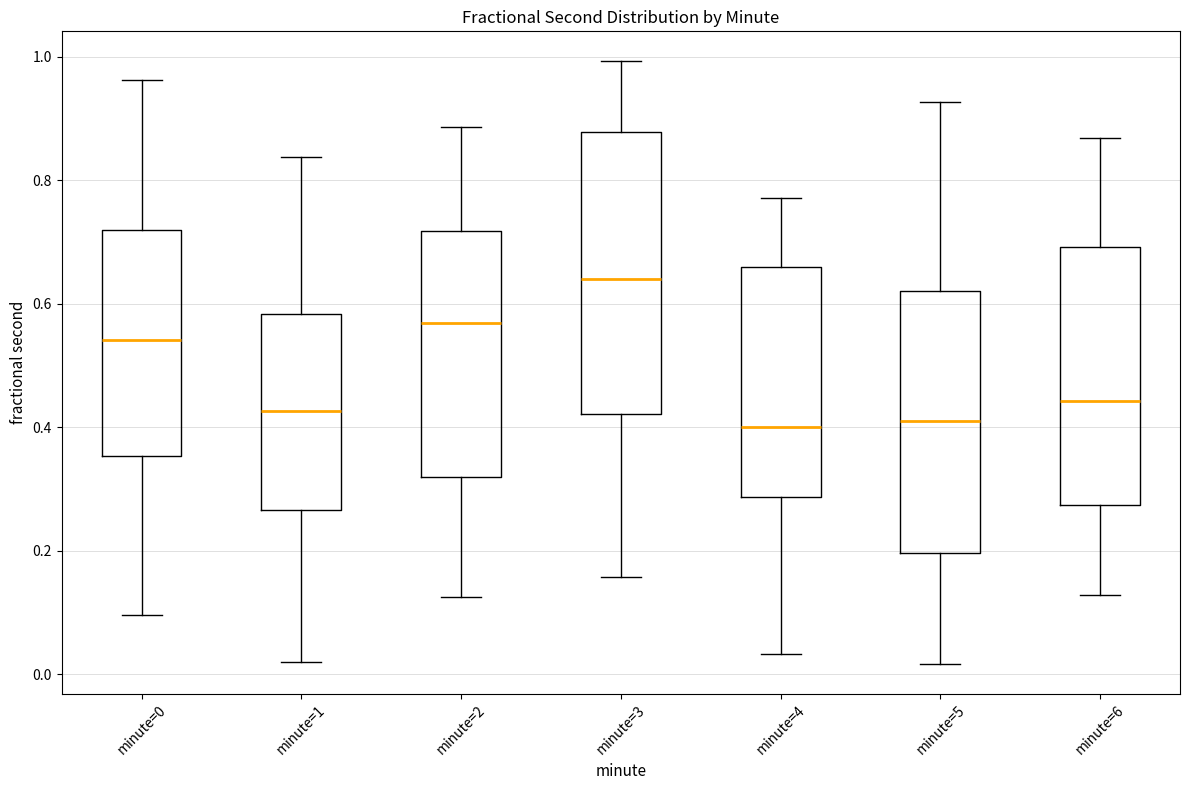

Reading left to right, transcribe this box plot: for each box, give where its median line is, the range the box spans, and where its two whiskers end, as read against the y-axis. The values are not printed on the chart, so give them approximately, as read against the axis.

minute=0: median 0.54, box 0.36 to 0.72, whiskers 0.10 to 0.96
minute=1: median 0.42, box 0.26 to 0.58, whiskers 0.02 to 0.84
minute=2: median 0.56, box 0.32 to 0.72, whiskers 0.12 to 0.88
minute=3: median 0.64, box 0.42 to 0.88, whiskers 0.16 to 1.00
minute=4: median 0.40, box 0.28 to 0.66, whiskers 0.04 to 0.78
minute=5: median 0.42, box 0.20 to 0.62, whiskers 0.02 to 0.92
minute=6: median 0.44, box 0.28 to 0.70, whiskers 0.12 to 0.86